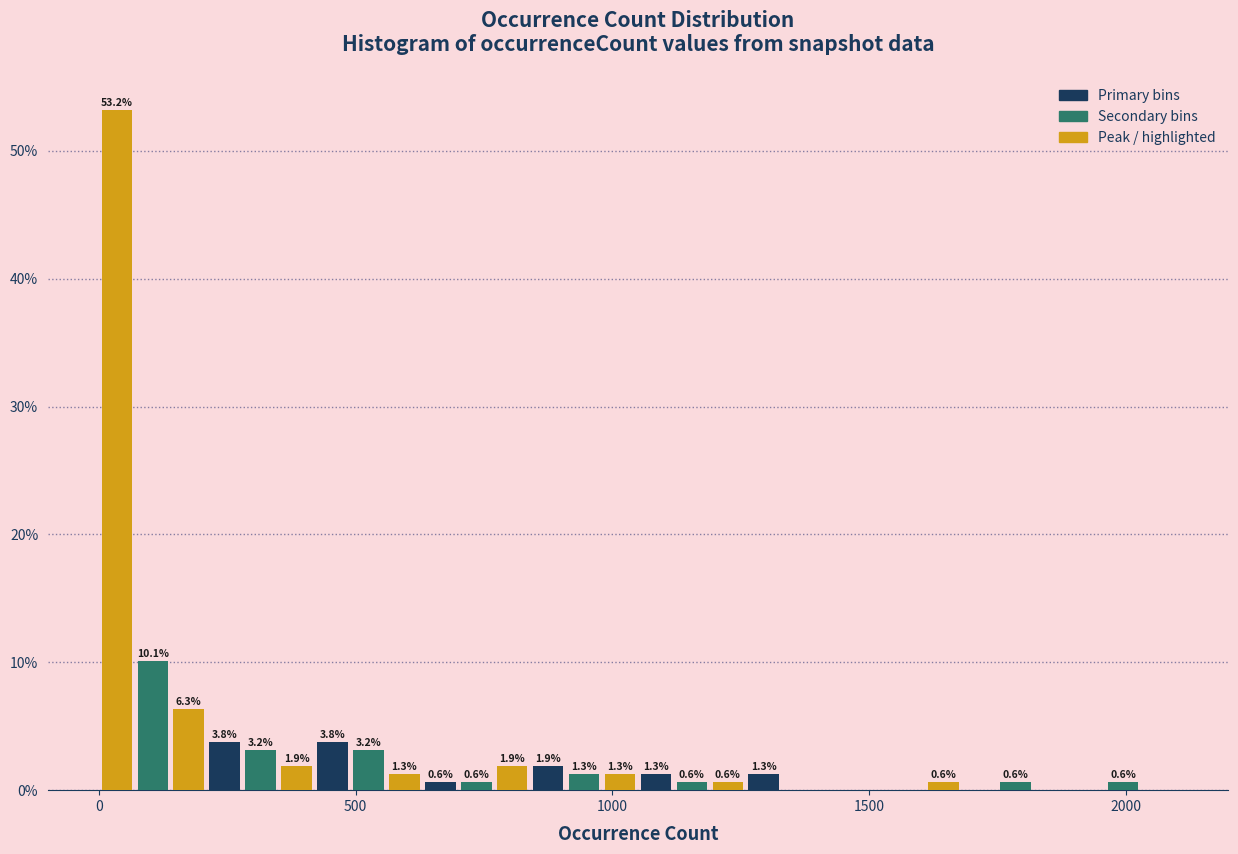

Read against the x-axis, roughly where is the centre of the tallest bar?

50